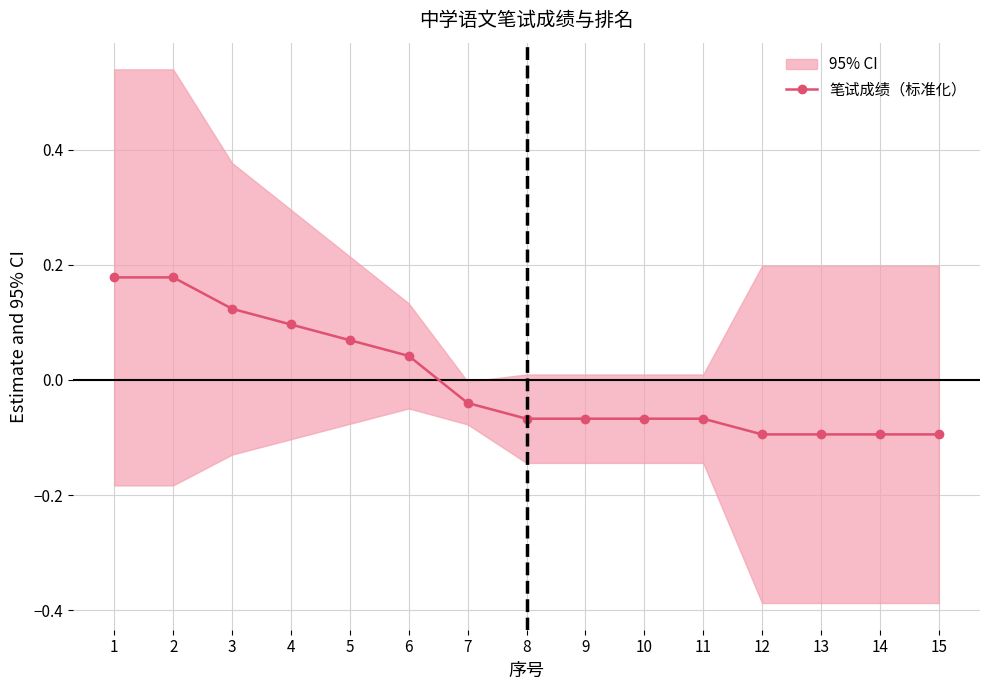

How many values are between 0 and 1?

6